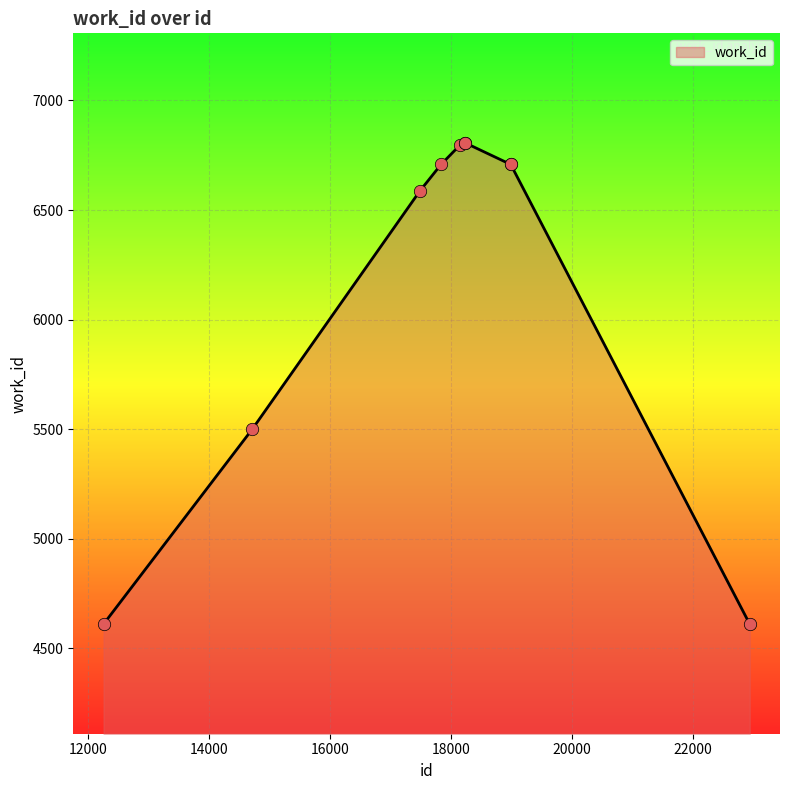

What is the maximum value shown in the chart?

6806